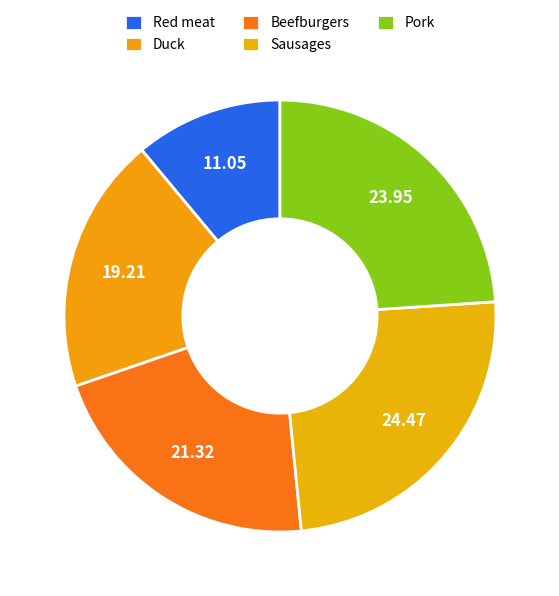

How many segments does this pie chart have?

5